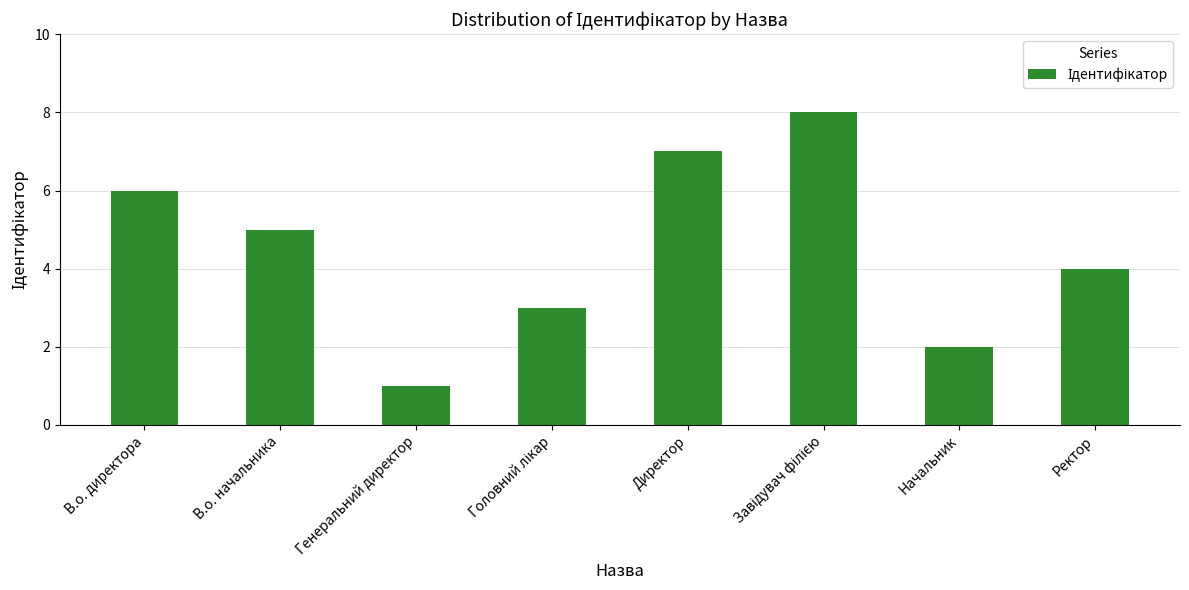

What position from the right is Генеральний директор?

6